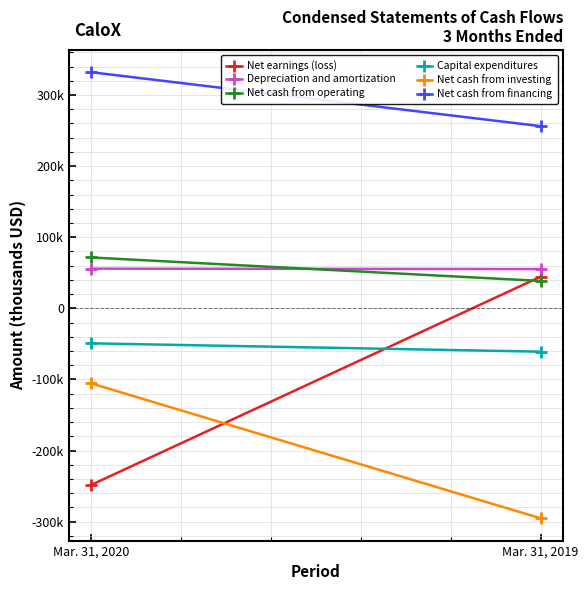

What is the value of the Net earnings (loss) point at the 1st from the left?

-248190